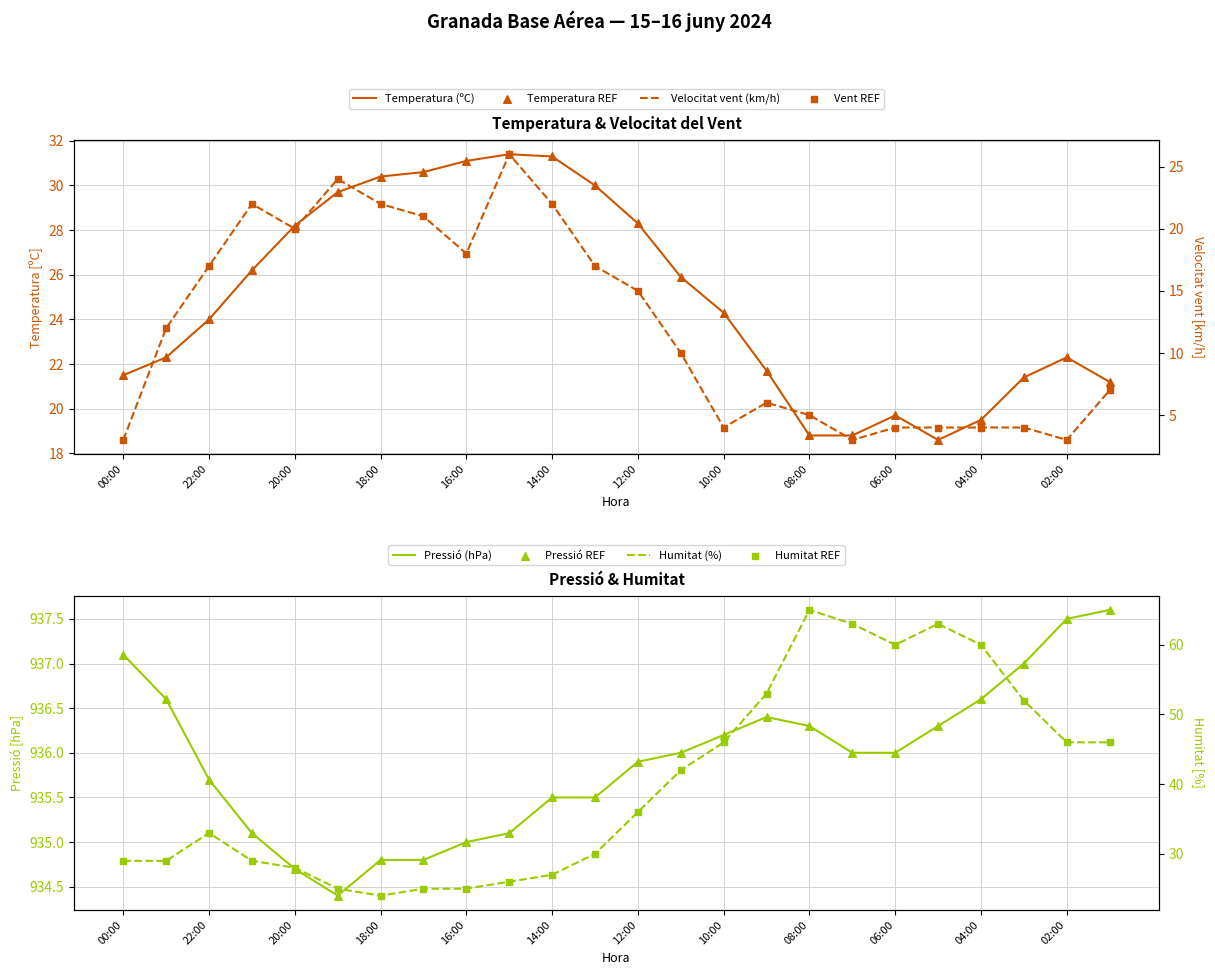

Which series reaches the minimum Y coordinate?

Velocitat del vent (km/h)